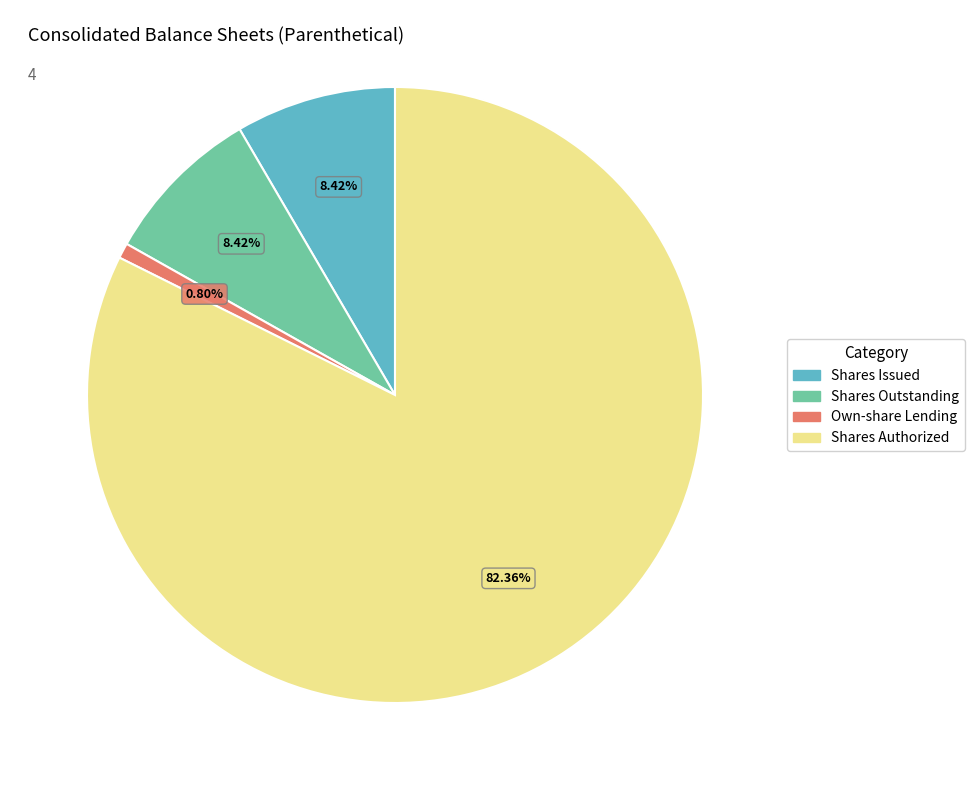

How many segments does this pie chart have?

4